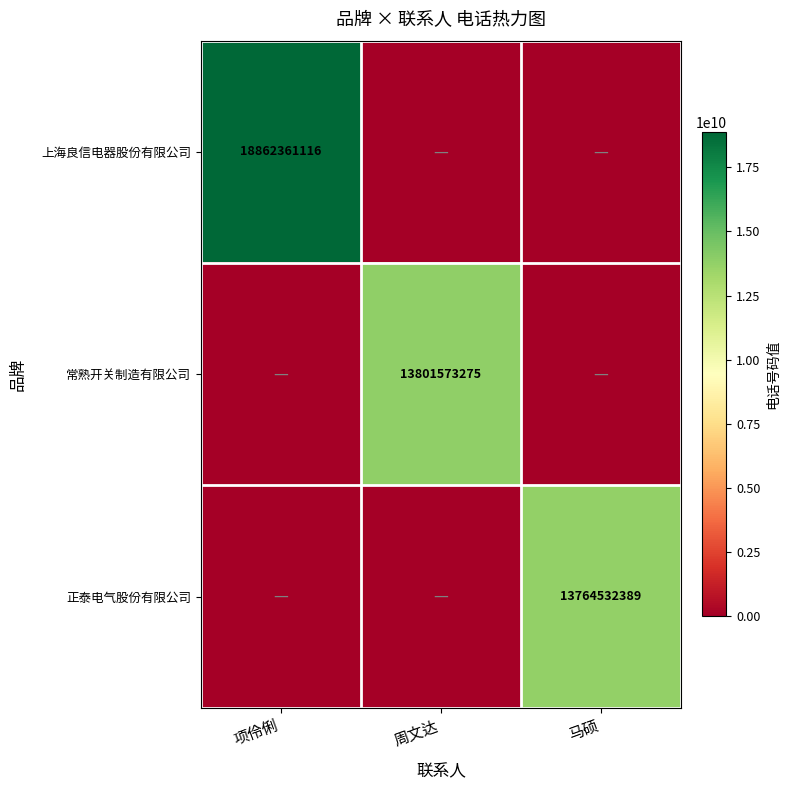

Is it true that 上海良信电器股份有限公司 equals 18862361116 at 项伶俐?

True